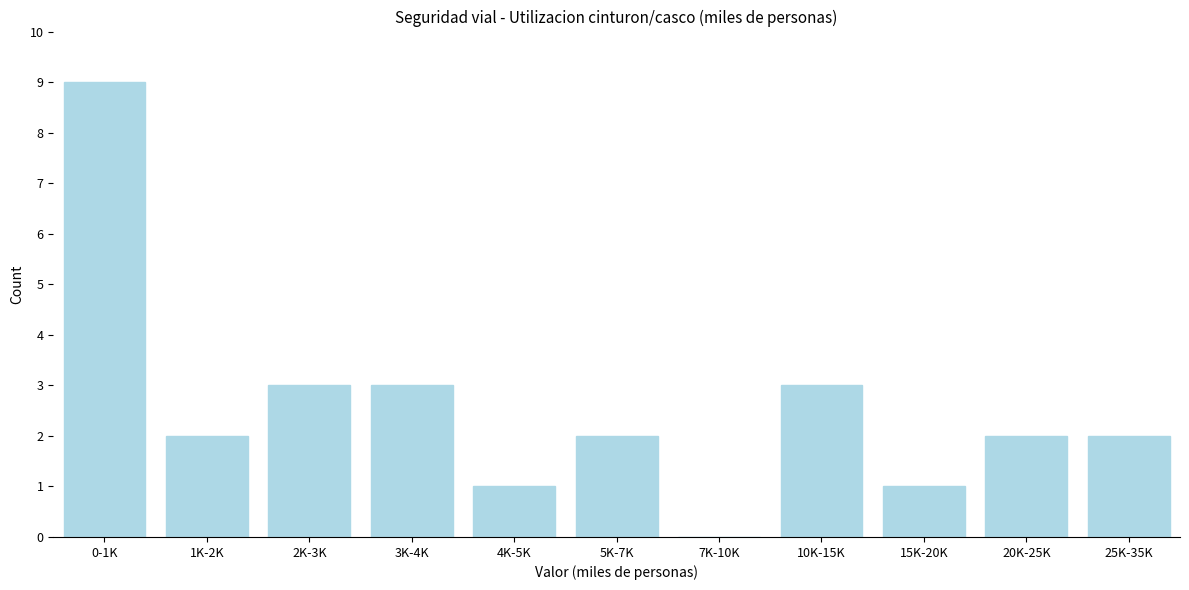

Reading right to left, list all the values displayed in this chart.

25K-35K=2	20K-25K=2	15K-20K=1	10K-15K=3	7K-10K=0	5K-7K=2	4K-5K=1	3K-4K=3	2K-3K=3	1K-2K=2	0-1K=9